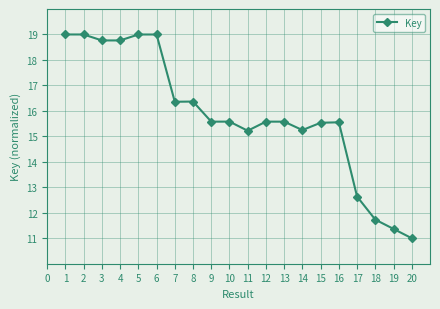

What is the approximate value at 3?

18.8